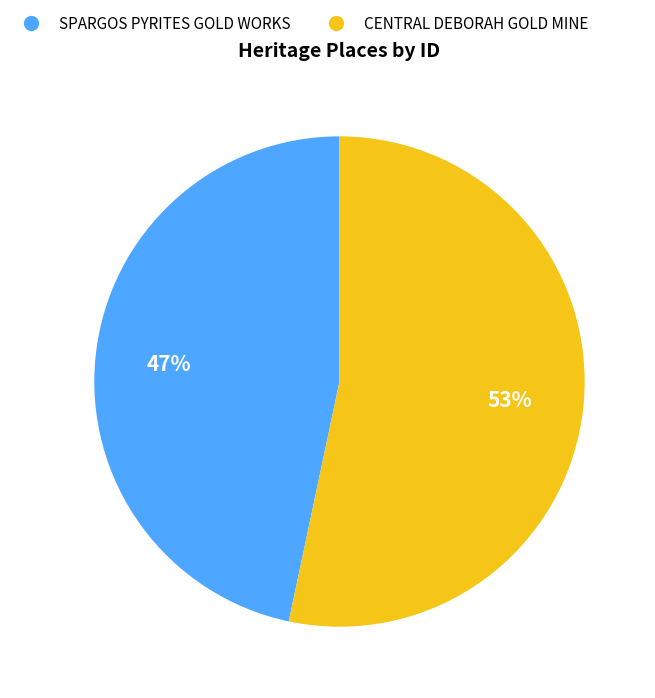

What percentage is the CENTRAL DEBORAH GOLD MINE slice, to the nearest percent?

53%